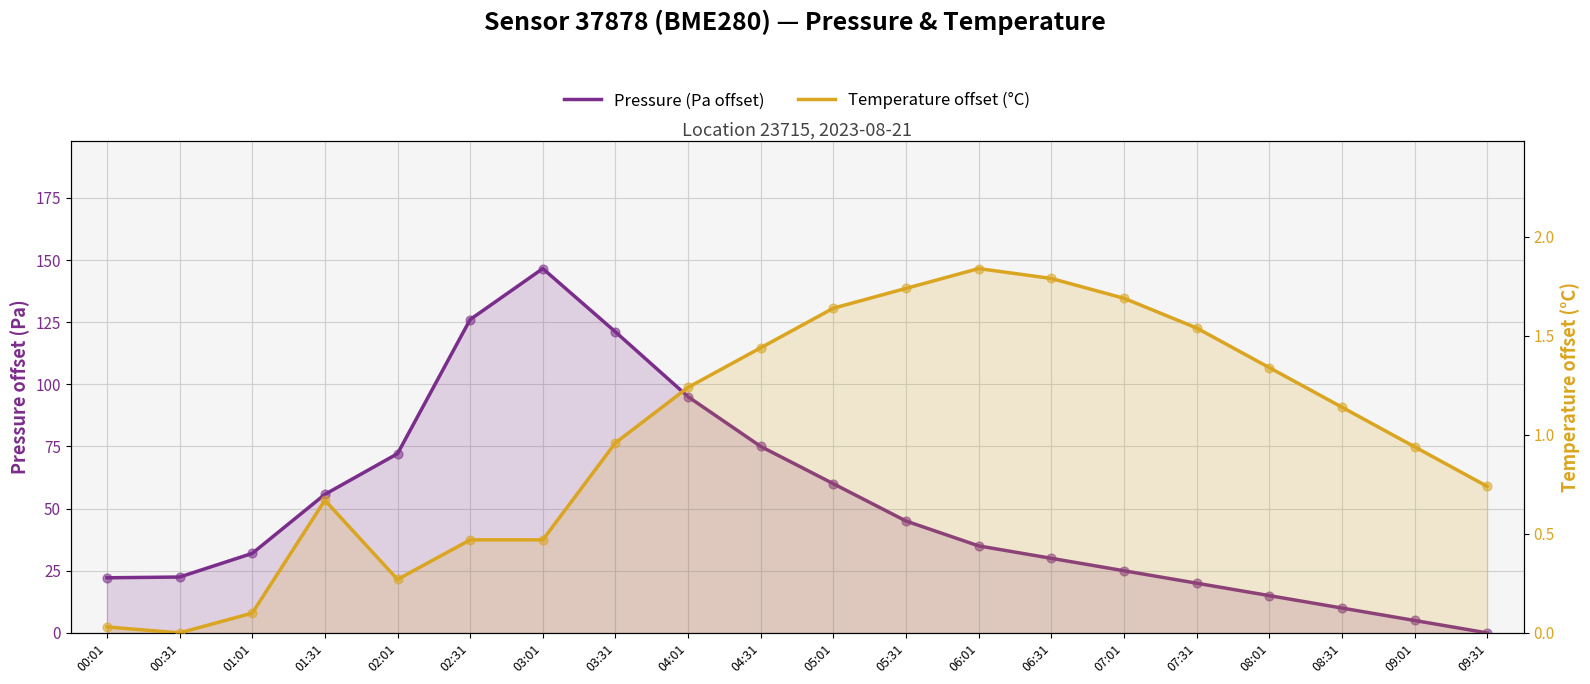

What are all the series names shown in the legend?

Pressure (Pa offset), Temperature offset (°C)